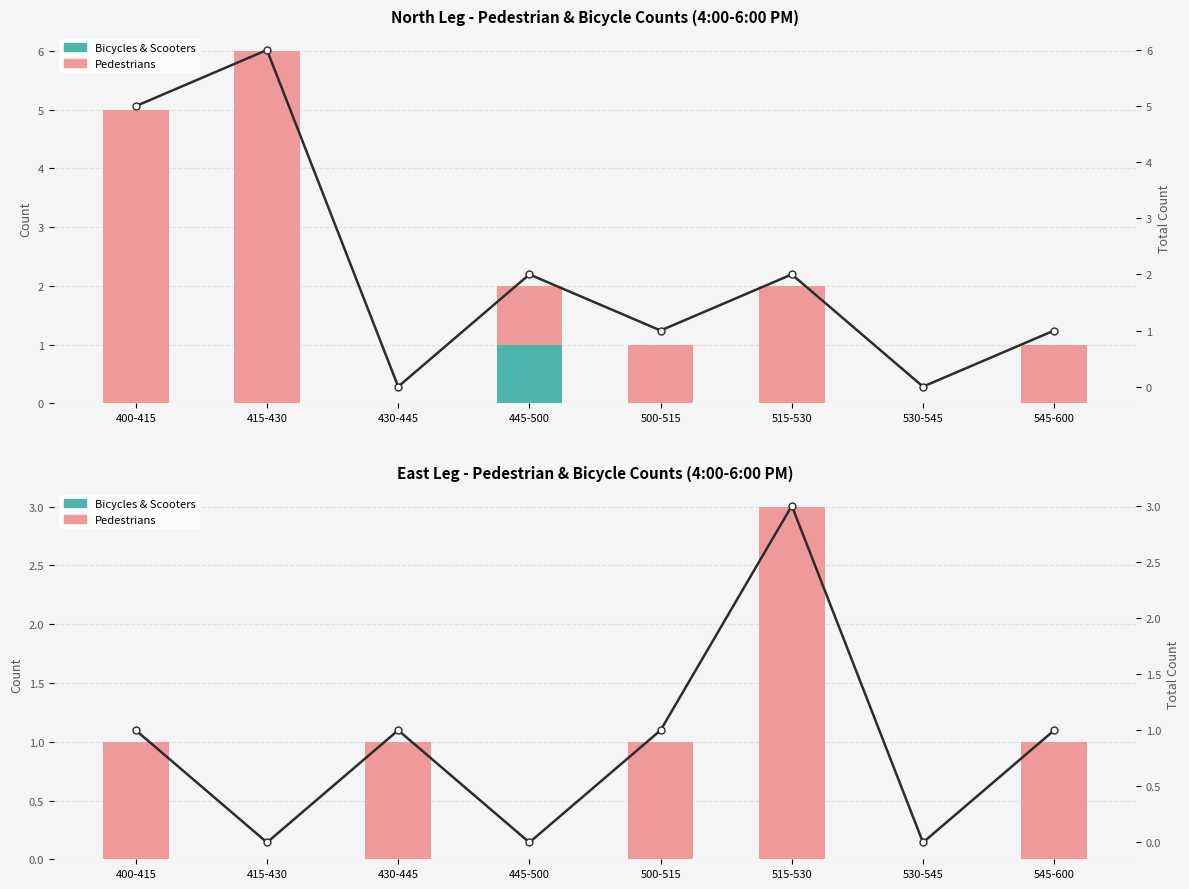

List the series in order of their peak value, highest first.

Pedestrians, Total Count Line, Bicycles & Scooters